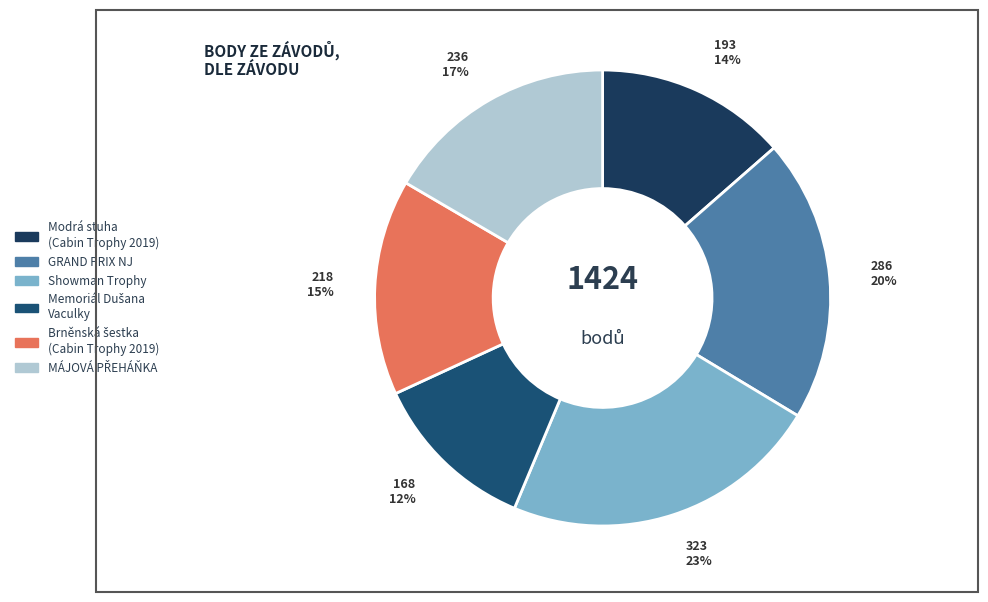

How many slices are in this pie chart?

6